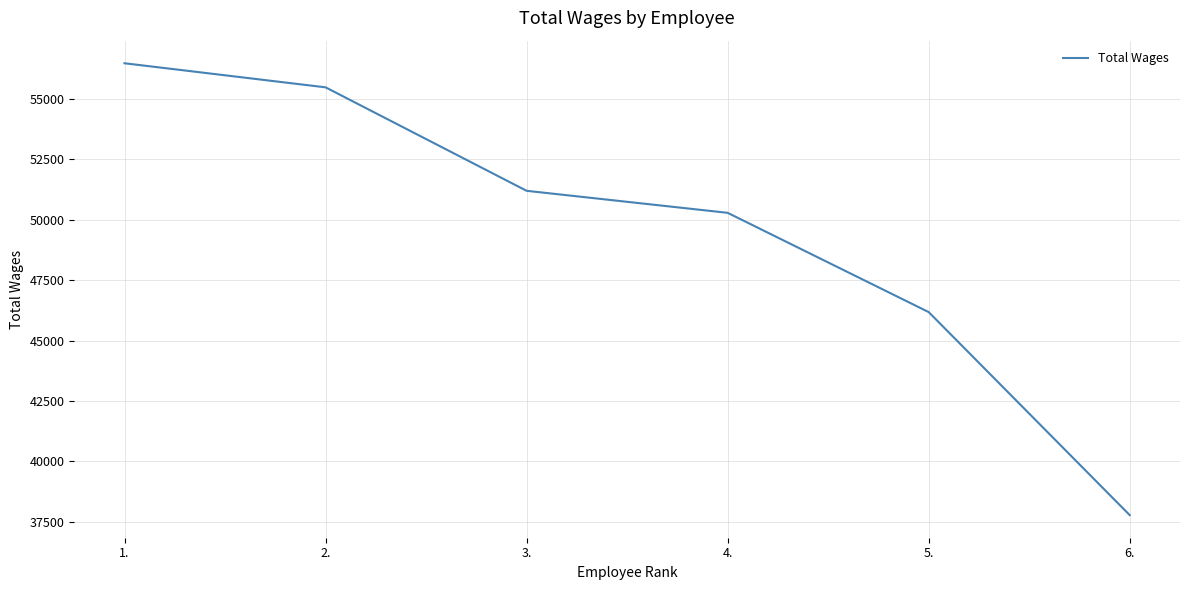

Is it true that the value at 2. is 55488?

True